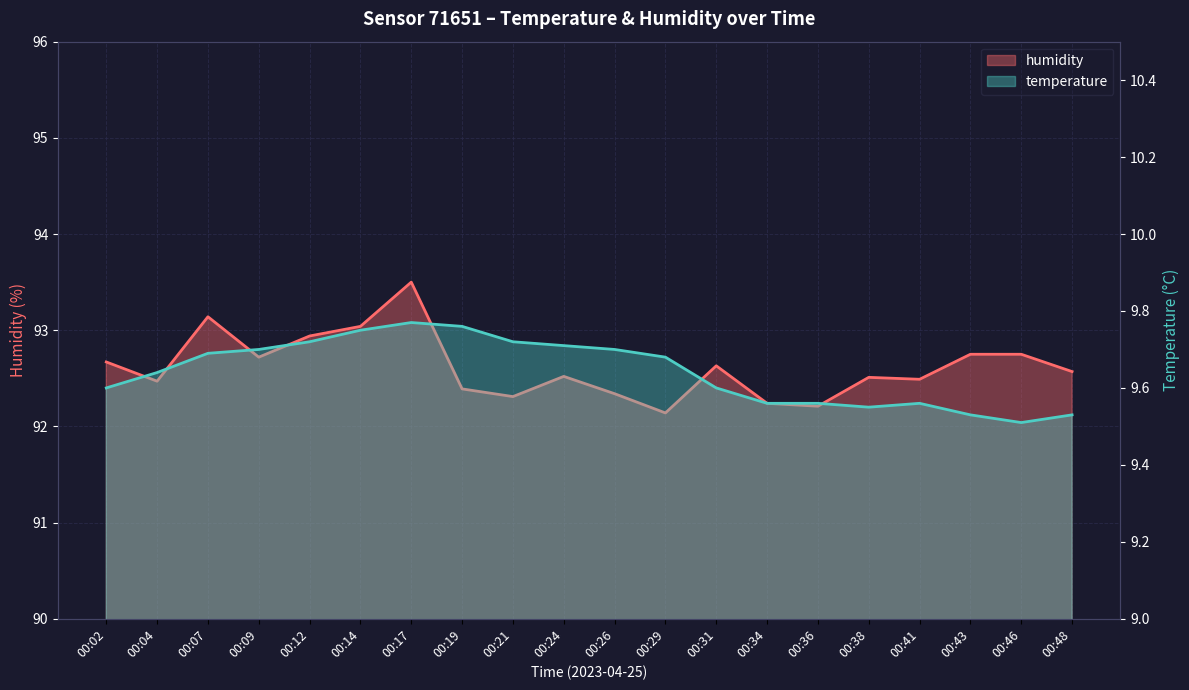

Is the value of humidity at 00:21 greater than the value of temperature at 00:46?

Yes